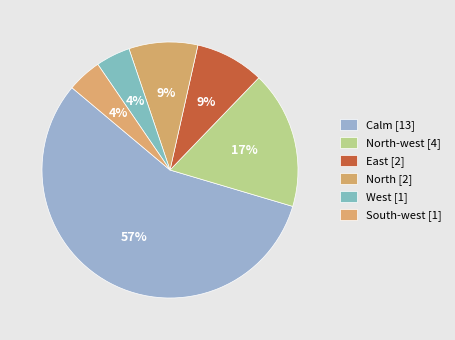

How many segments does this pie chart have?

6